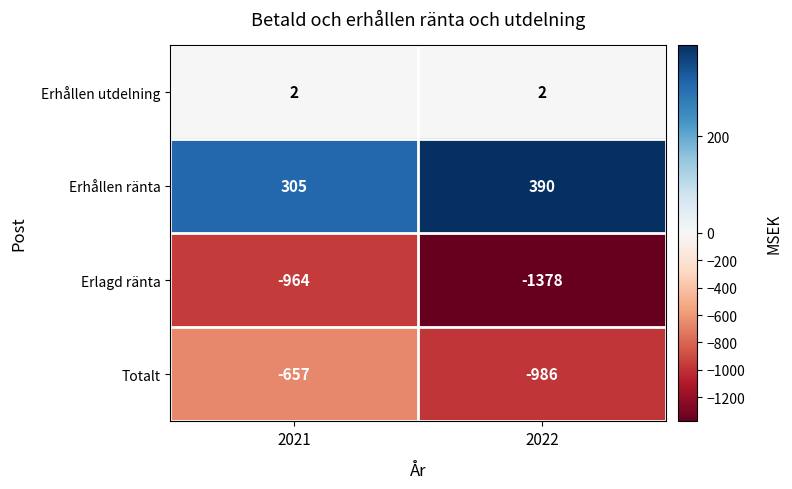

What is the greatest value displayed?

390